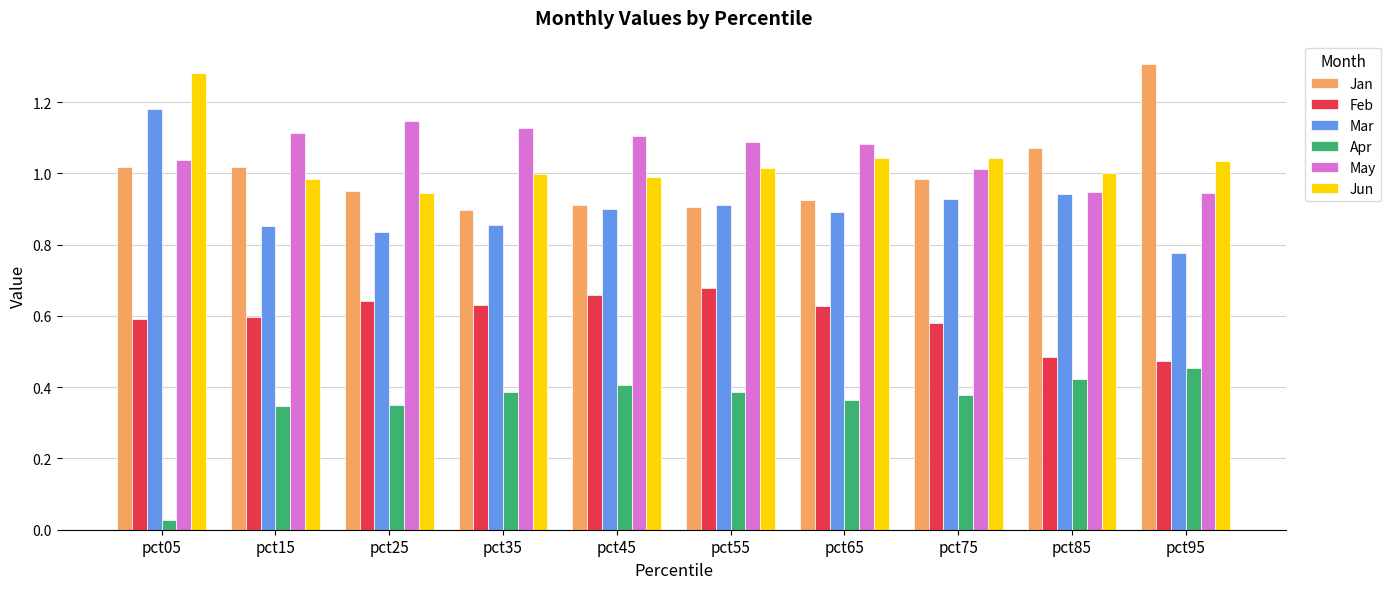

What is the sum of the Mar values at pct75 and pct35?

1.8